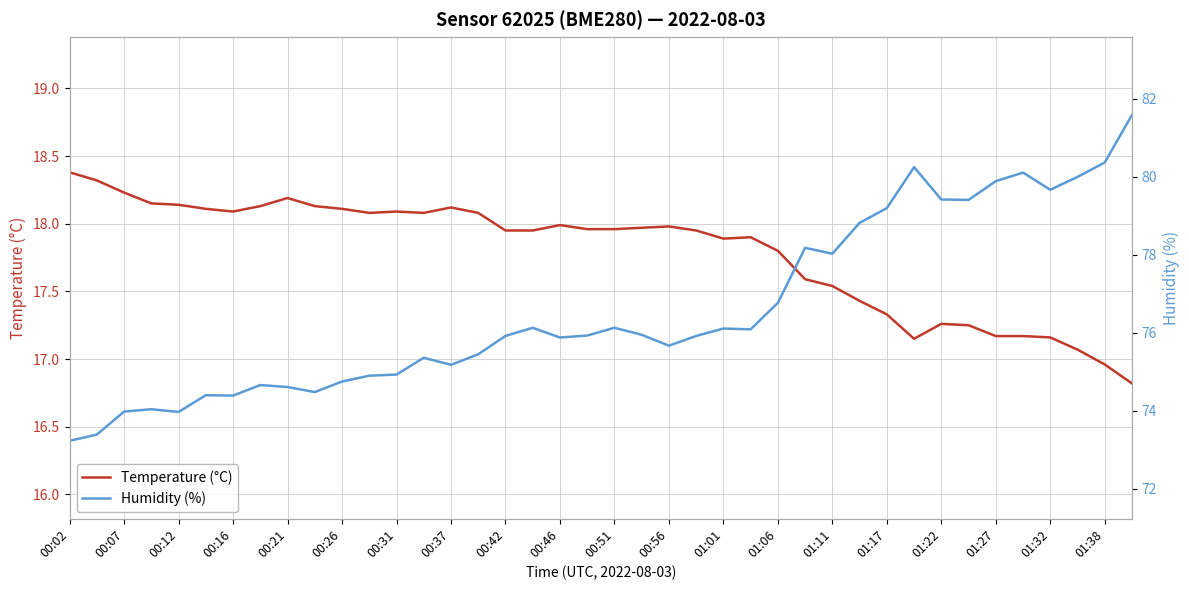

Count the number of data series in this chart.

2